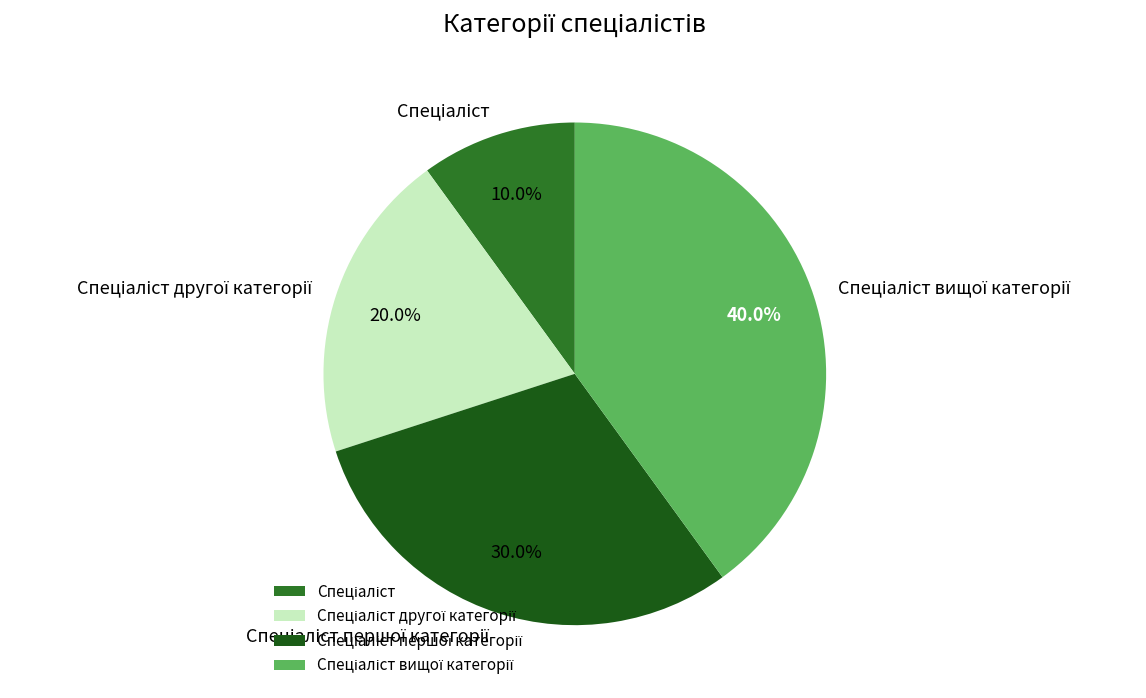

Does any single category account for the majority?

No